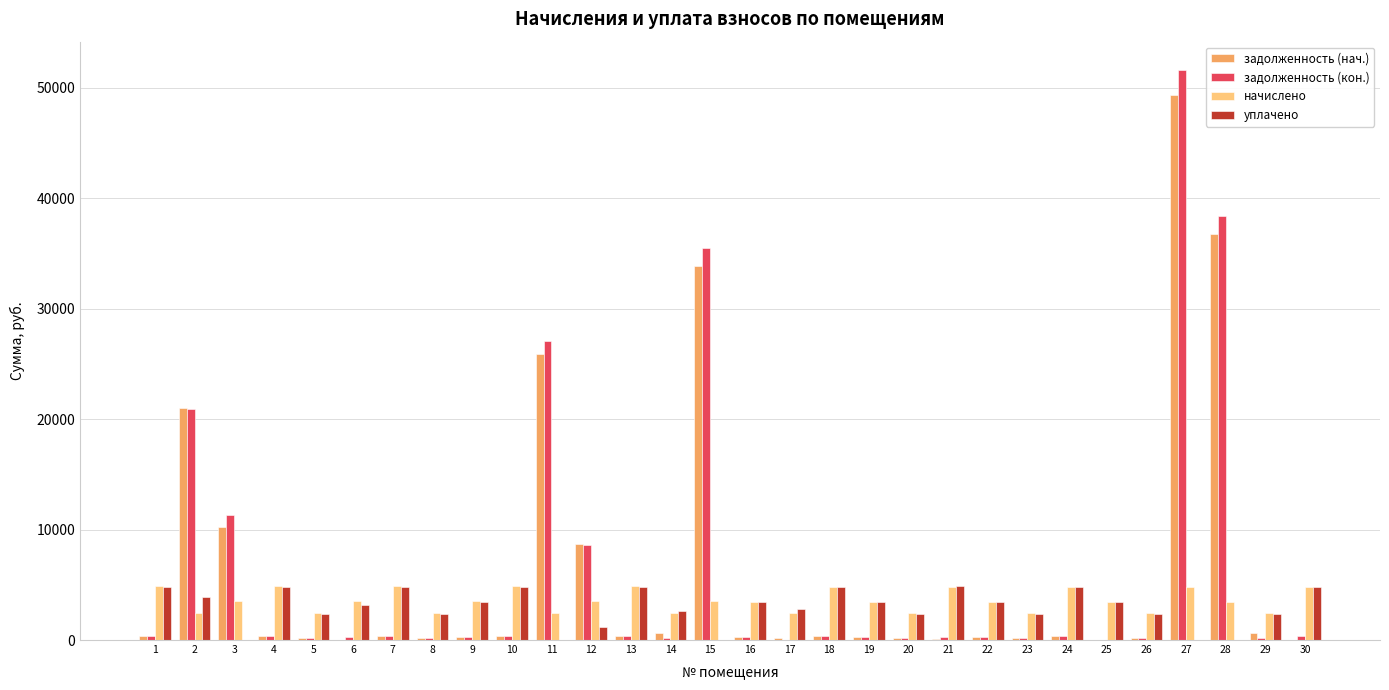

What is the sum of the задолженность (кон.) values at 20 and 15?

35645.9